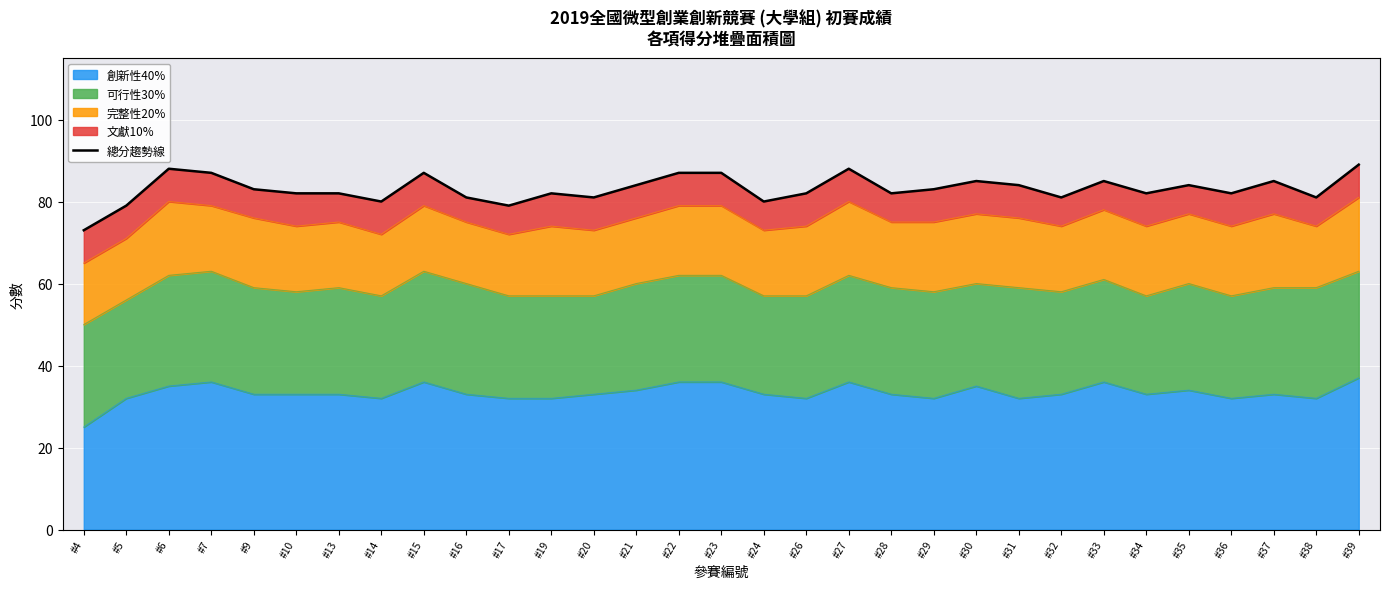

What is the maximum value shown in the chart?

89